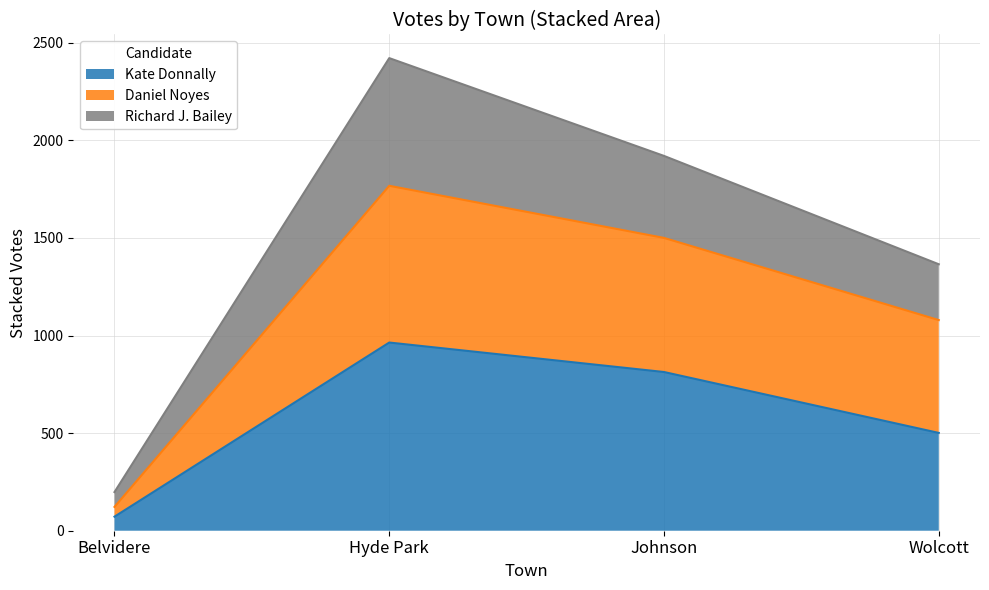

The Kate Donnally series shows 72 at Belvidere. True or false?

True